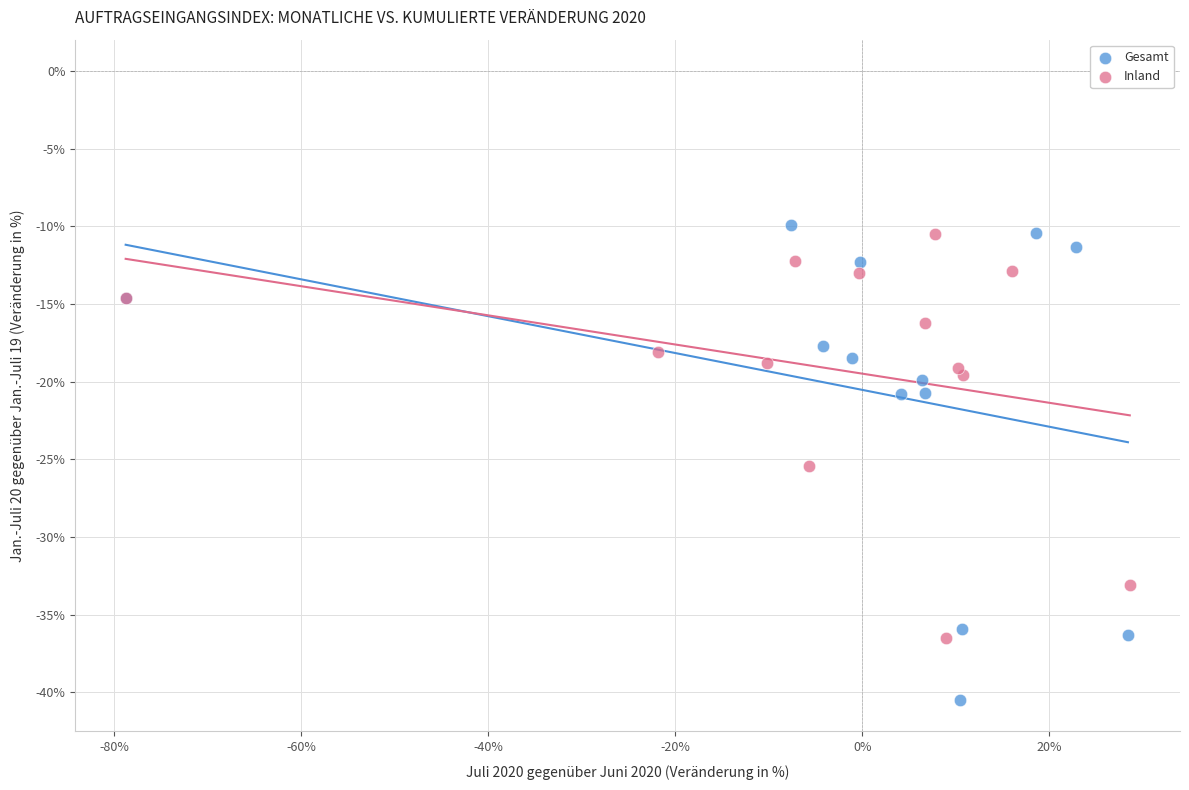

Which series has the widest spread of Y values?

Gesamt